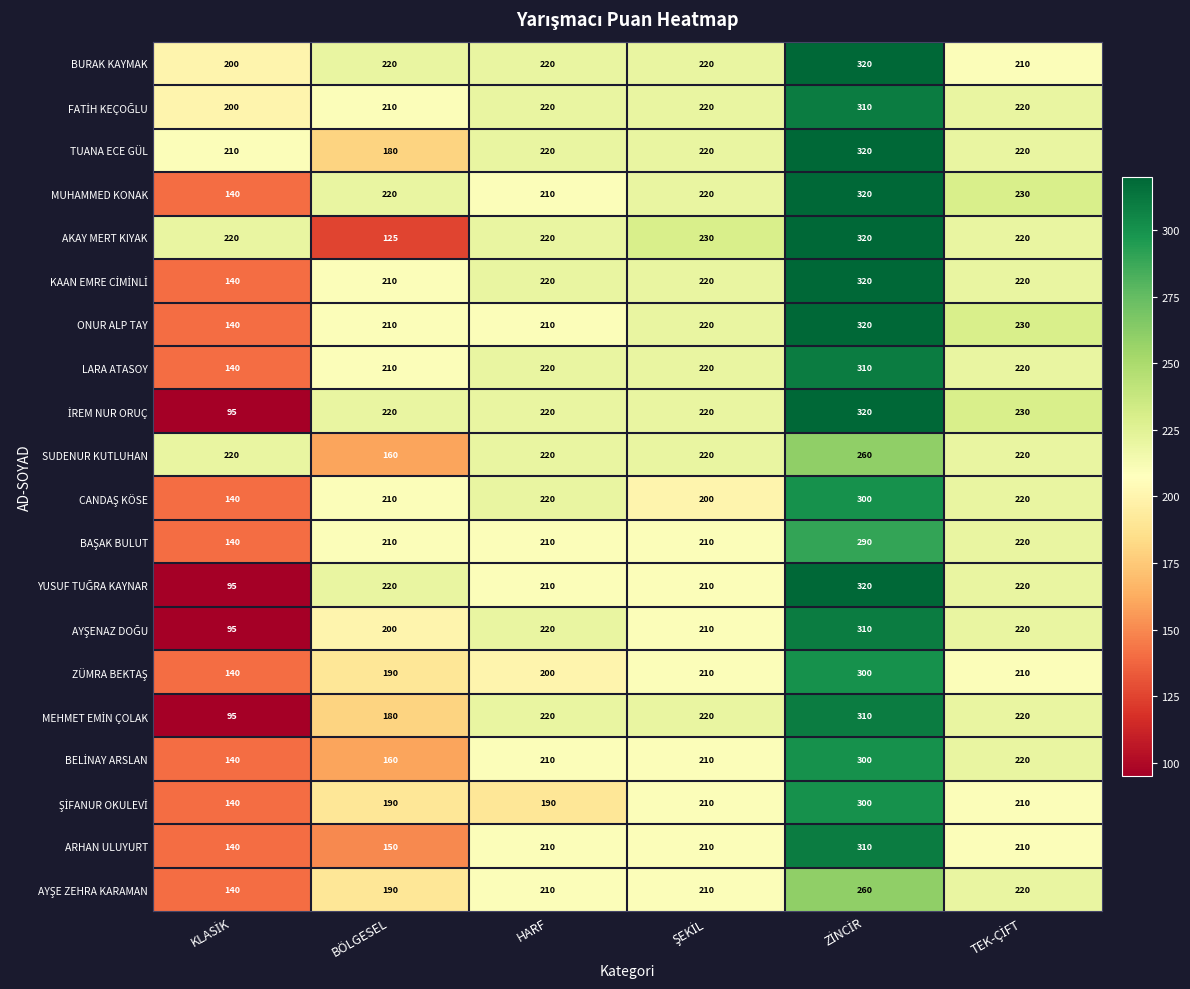

What is the sum of all TUANA ECE GÜL values?

1370